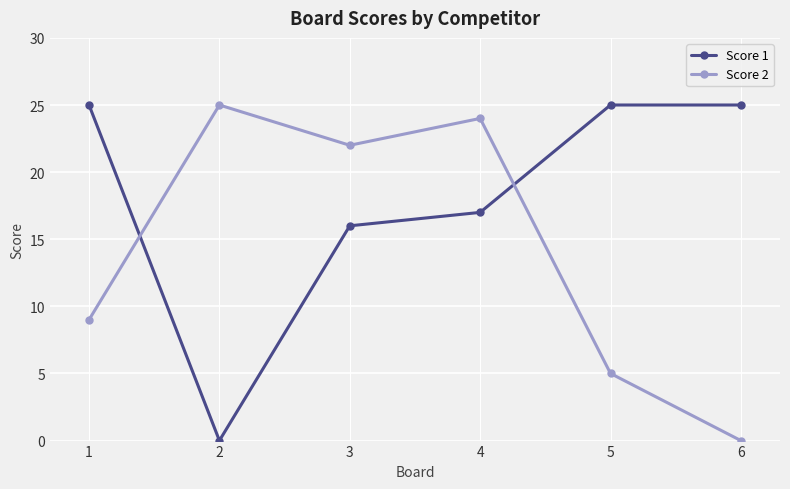

Rank the series by their average value, from lowest to highest.

Score 2, Score 1